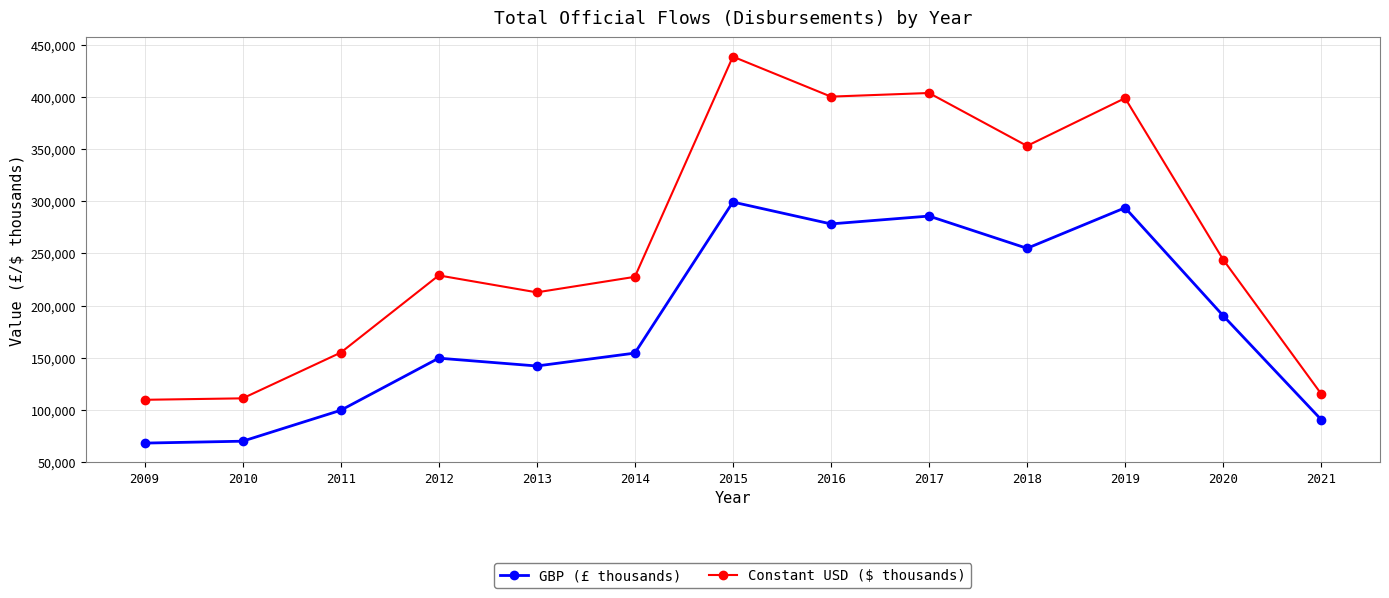

How many data points does each series have?

13